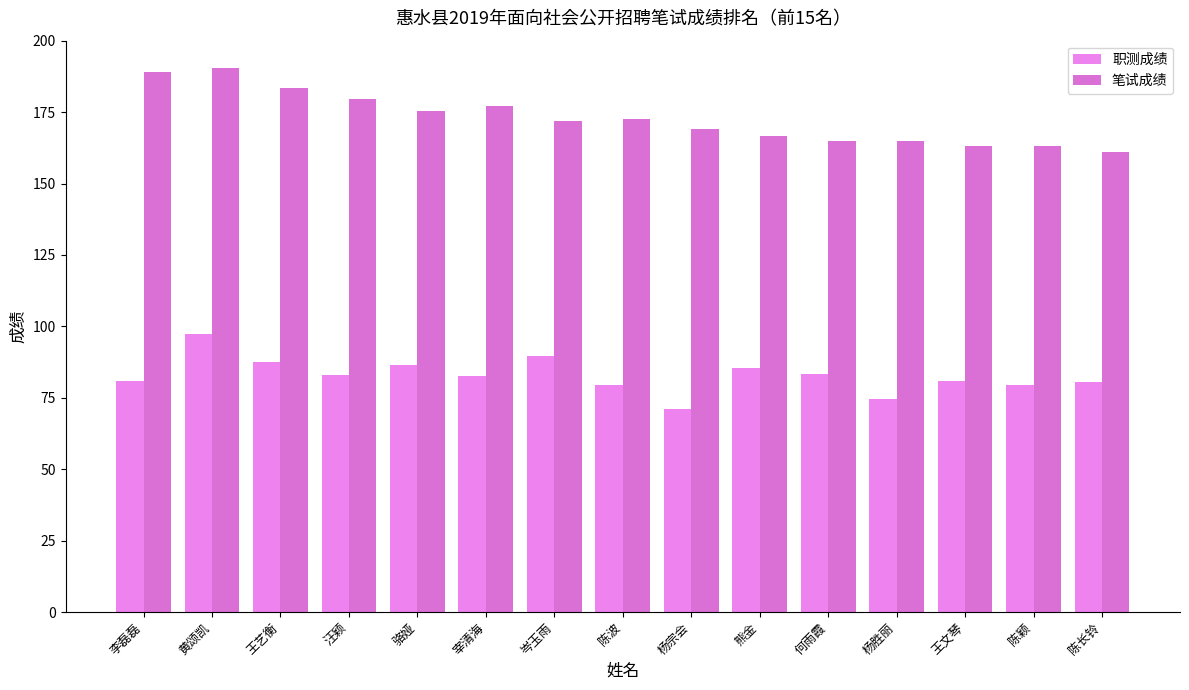

The value of 笔试成绩 at 骆娅 is 175.5. True or false?

True